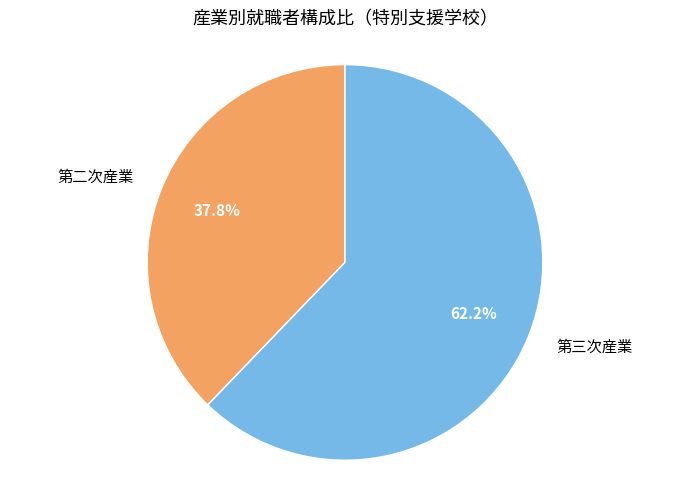

What percentage do 第二次産業 and 第三次産業 together represent?

100.0%